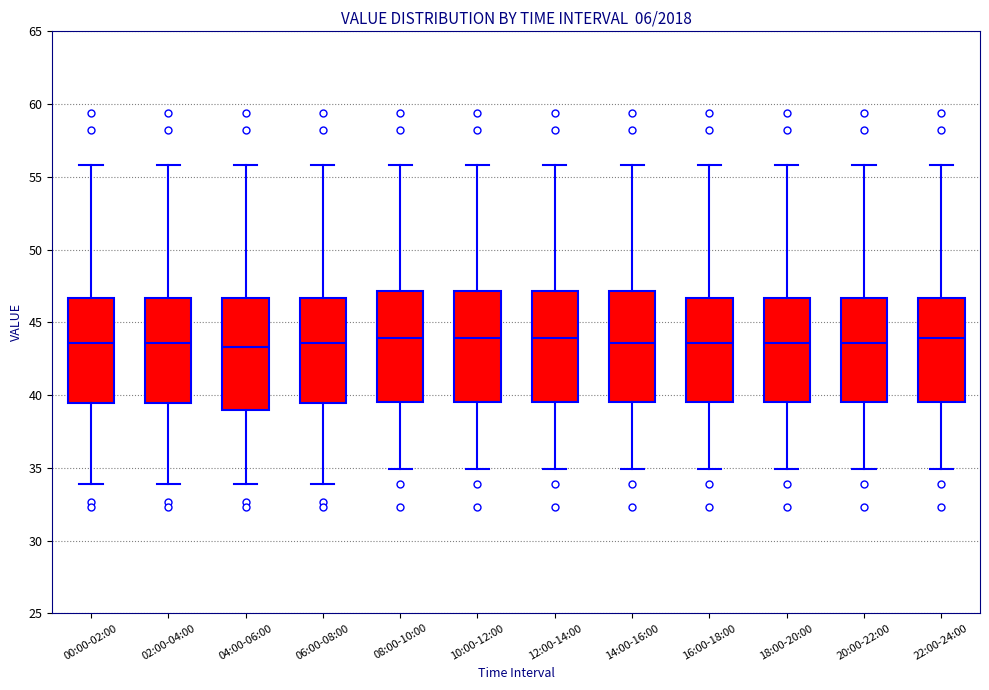

Reading left to right, transcribe this box plot: for each box, give where its median line is, the range the box spans, and where its two whiskers end, as read against the y-axis. The values are not printed on the chart, so give them approximately, as read against the axis.

00:00-02:00: median 43.5, box 39.5 to 46.5, whiskers 34.0 to 56.0
02:00-04:00: median 43.5, box 39.5 to 46.5, whiskers 34.0 to 56.0
04:00-06:00: median 43.5, box 39.0 to 46.5, whiskers 34.0 to 56.0
06:00-08:00: median 43.5, box 39.5 to 46.5, whiskers 34.0 to 56.0
08:00-10:00: median 44.0, box 39.5 to 47.0, whiskers 35.0 to 56.0
10:00-12:00: median 44.0, box 39.5 to 47.0, whiskers 35.0 to 56.0
12:00-14:00: median 44.0, box 39.5 to 47.0, whiskers 35.0 to 56.0
14:00-16:00: median 43.5, box 39.5 to 47.0, whiskers 35.0 to 56.0
16:00-18:00: median 43.5, box 39.5 to 46.5, whiskers 35.0 to 56.0
18:00-20:00: median 43.5, box 39.5 to 46.5, whiskers 35.0 to 56.0
20:00-22:00: median 43.5, box 39.5 to 46.5, whiskers 35.0 to 56.0
22:00-24:00: median 44.0, box 39.5 to 46.5, whiskers 35.0 to 56.0